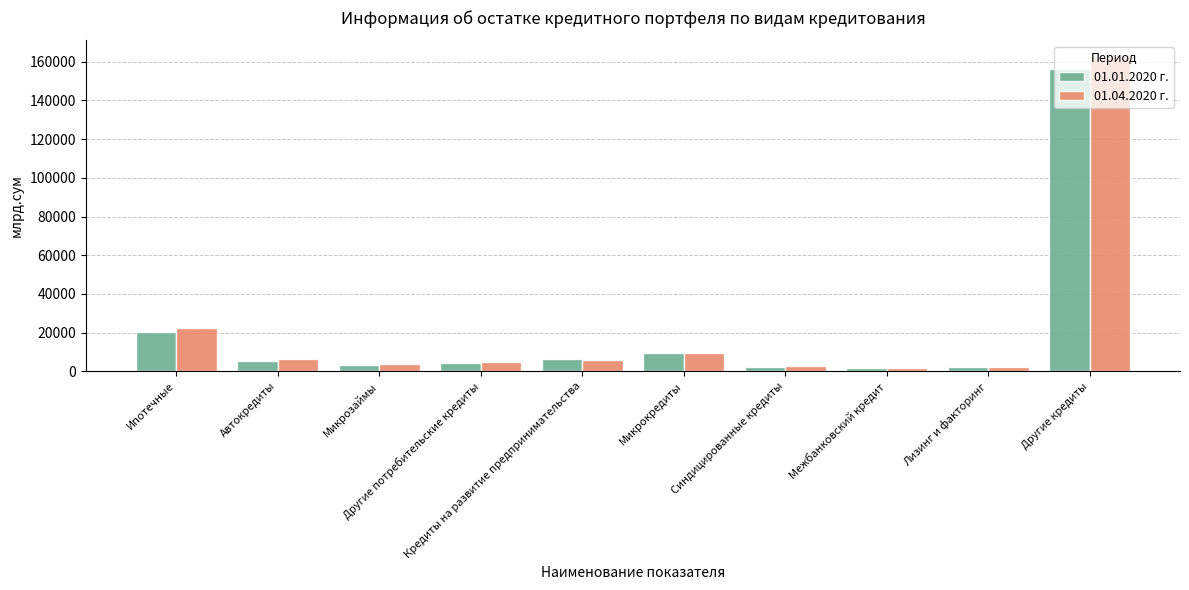

What is the sum of the 01.04.2020 г. values at Лизинг и факторинг and Межбанковский кредит?

3745.8